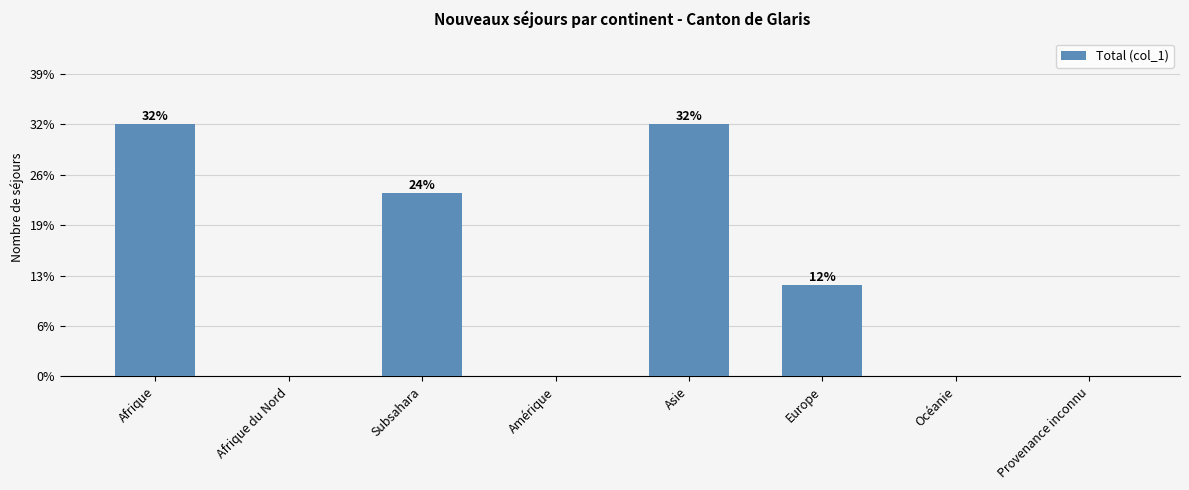

List the labels in order of value, largest first.

Afrique, Asie, Subsahara, Europe, Afrique du Nord, Amérique, Océanie, Provenance inconnu